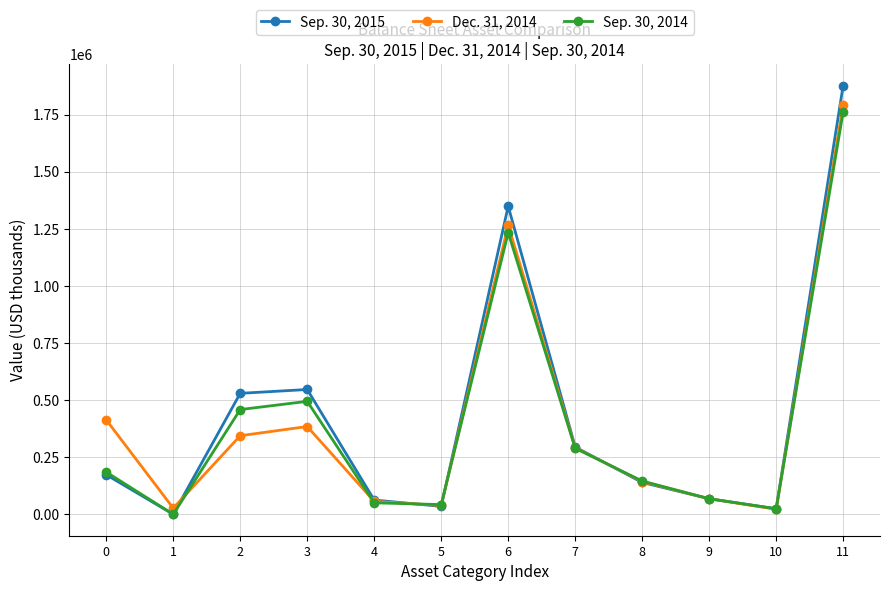

Where do Sep. 30, 2014 and Dec. 31, 2014 first cross each other?

1 and 2